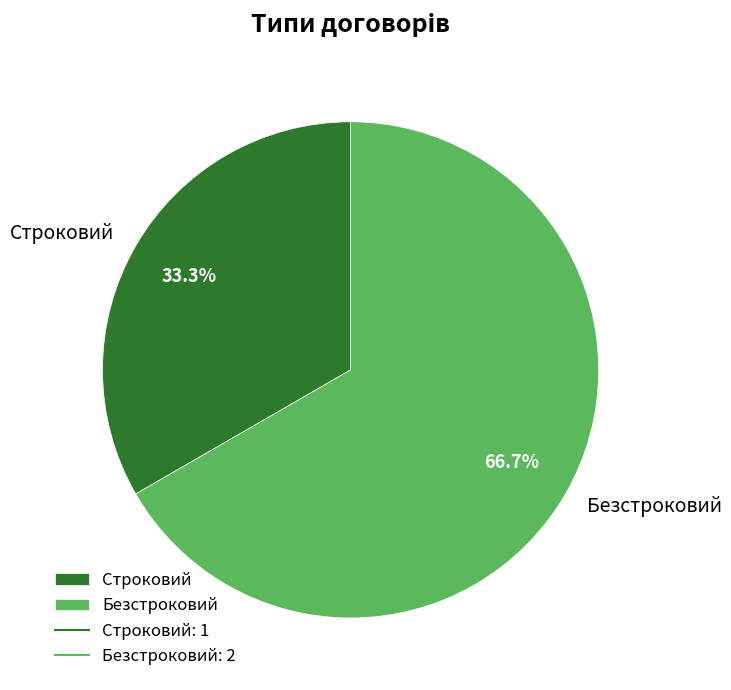

Is the sum of Строковий and Безстроковий greater than half?

Yes